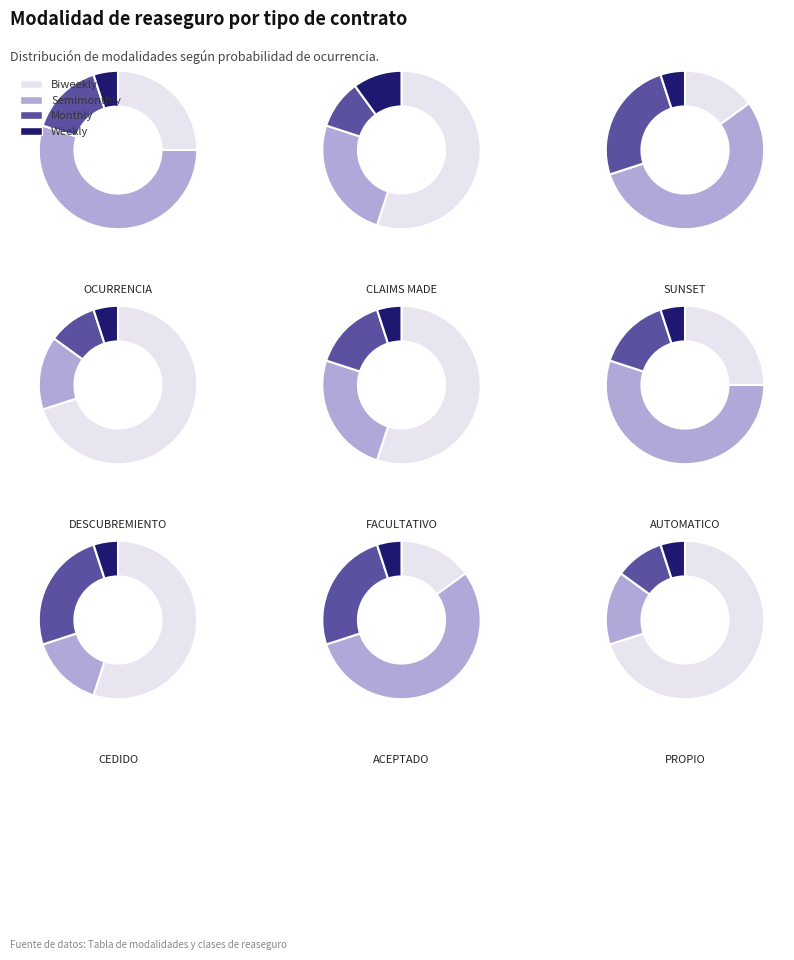

How many segments does this pie chart have?

4